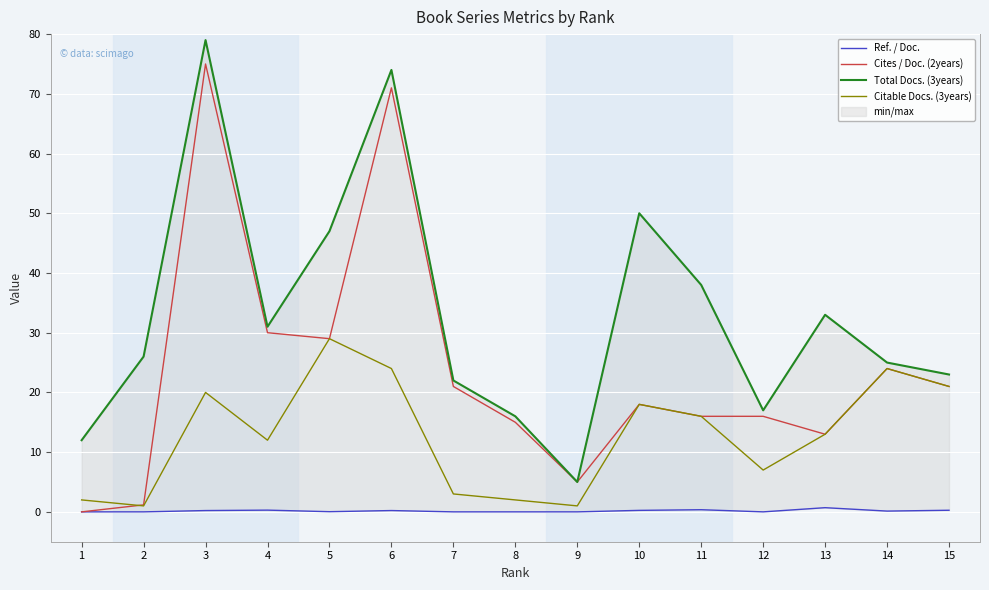

Between 2 and 5, which series saw the biggest shift?

Citable Docs. (3years)